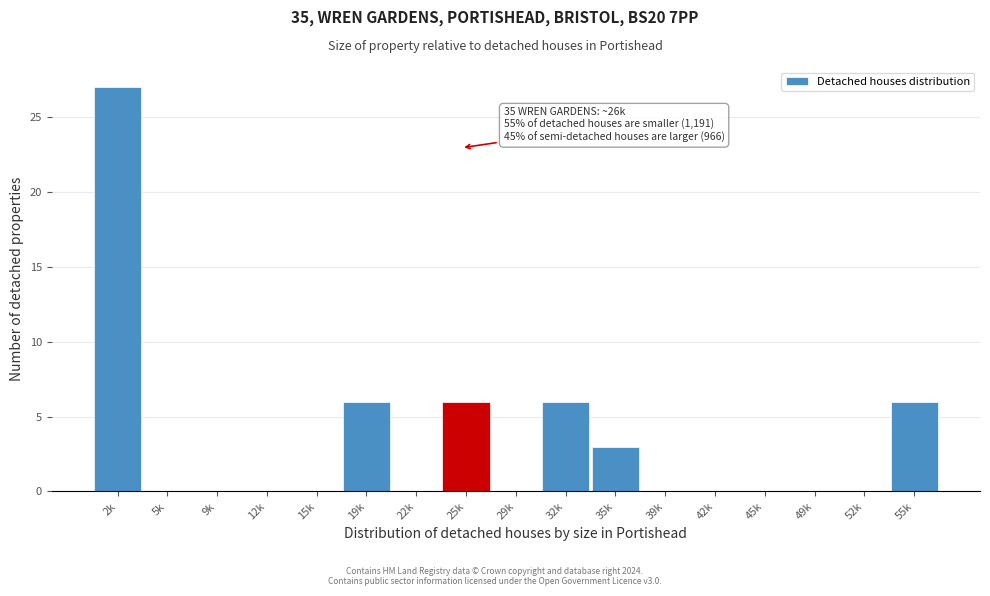

Reading left to right, transcribe all the data shown in this chart.

2k=27	5k=0	9k=0	12k=0	15k=0	19k=6	22k=0	25k=6	29k=0	32k=6	35k=3	39k=0	42k=0	45k=0	49k=0	52k=0	55k=6